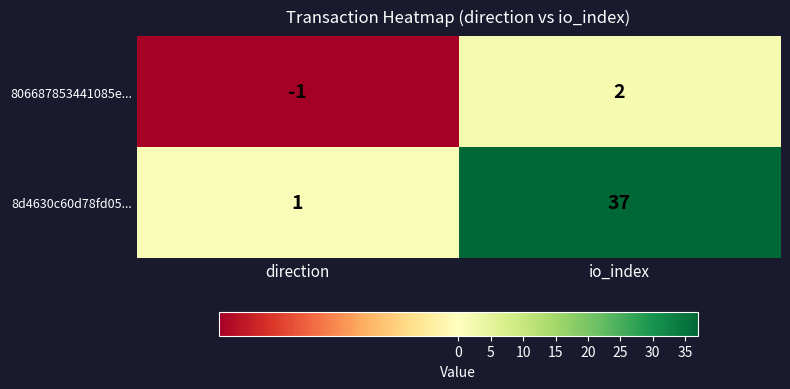

Rank the series by their average value, from lowest to highest.

806687853441085e..., 8d4630c60d78fd05...